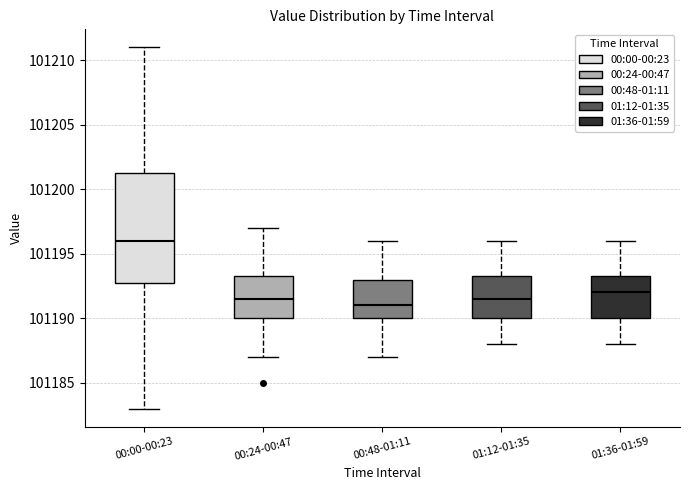

Reading left to right, read every box against the y-axis: the position of its median line, the range the box covers, and the ends of its whiskers. The values are not printed on the chart, so give them approximately, as read against the axis.

00:00-00:23: median 101196.0, box 101193.0 to 101201.5, whiskers 101183.0 to 101211.0
00:24-00:47: median 101191.5, box 101190.0 to 101193.5, whiskers 101187.0 to 101197.0
00:48-01:11: median 101191.0, box 101190.0 to 101193.0, whiskers 101187.0 to 101196.0
01:12-01:35: median 101191.5, box 101190.0 to 101193.5, whiskers 101188.0 to 101196.0
01:36-01:59: median 101192.0, box 101190.0 to 101193.5, whiskers 101188.0 to 101196.0